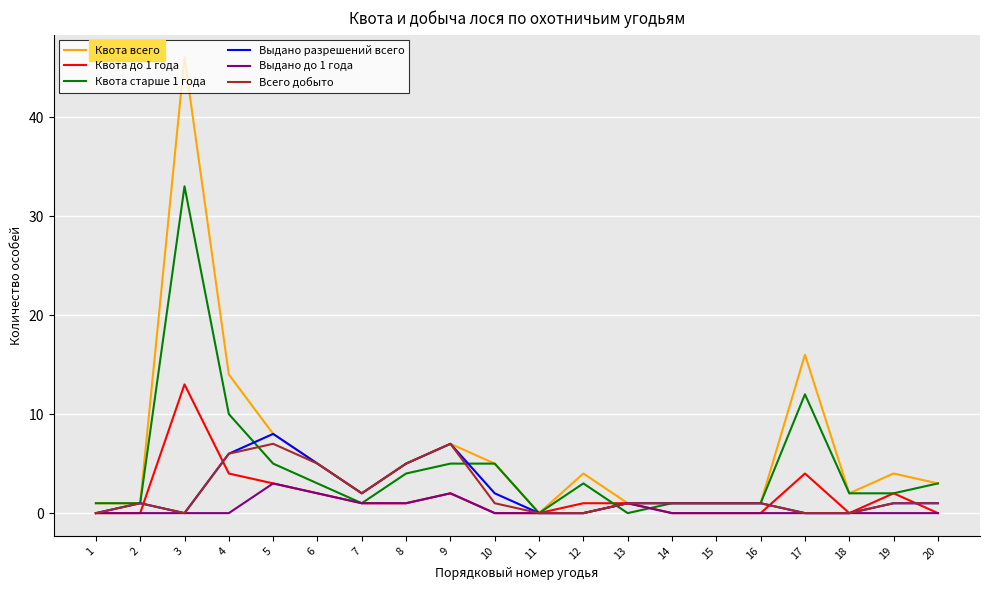

Which series changed the most between 3 and 20?

Квота всего